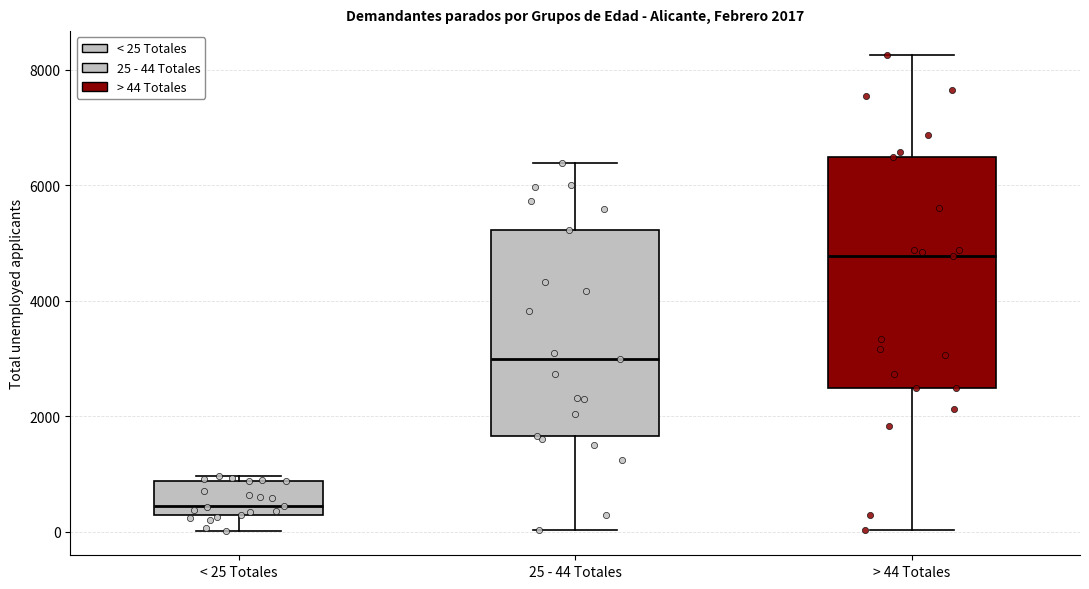

Which box has the highest median line?

> 44 Totales